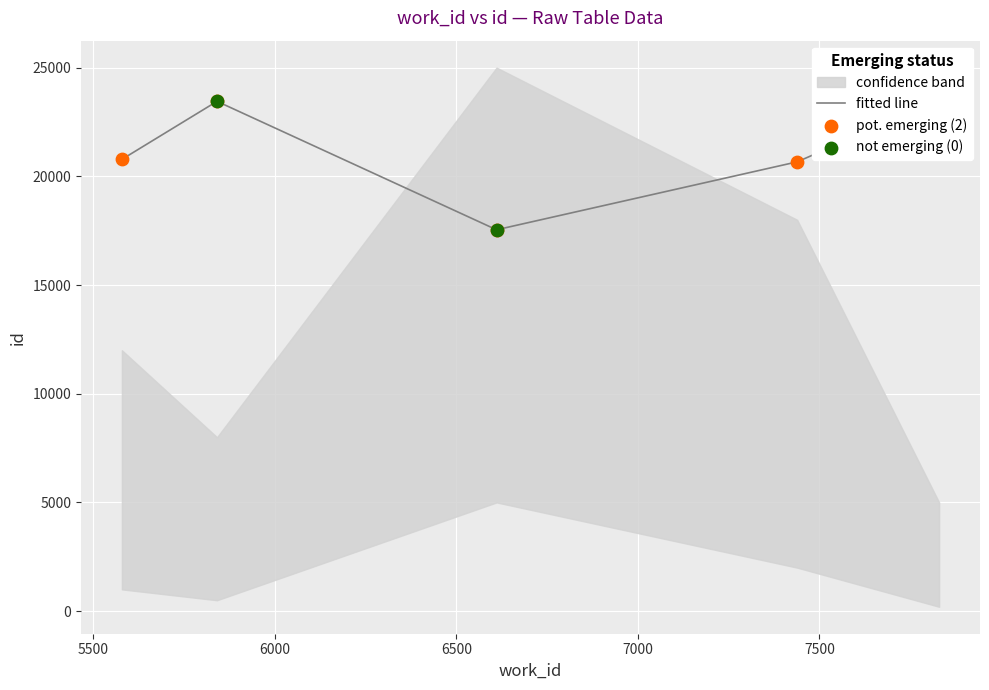

Which has a higher value, 6000 or 6500?

6500